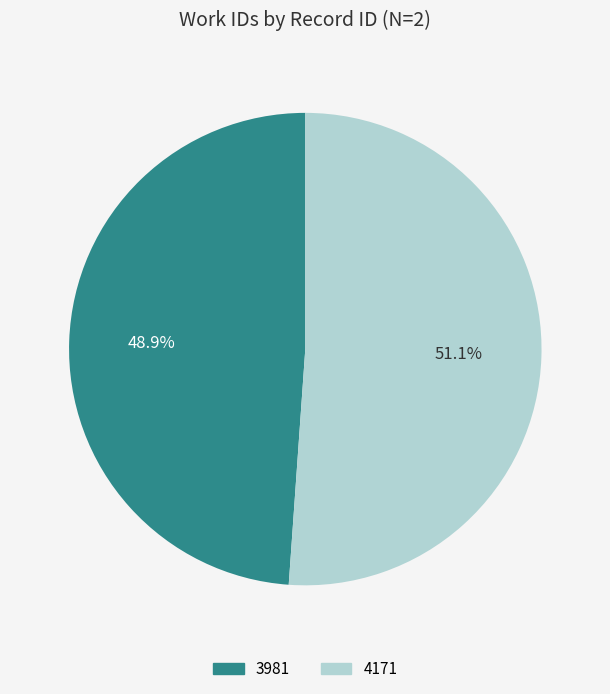

Count the number of slices in the pie.

2